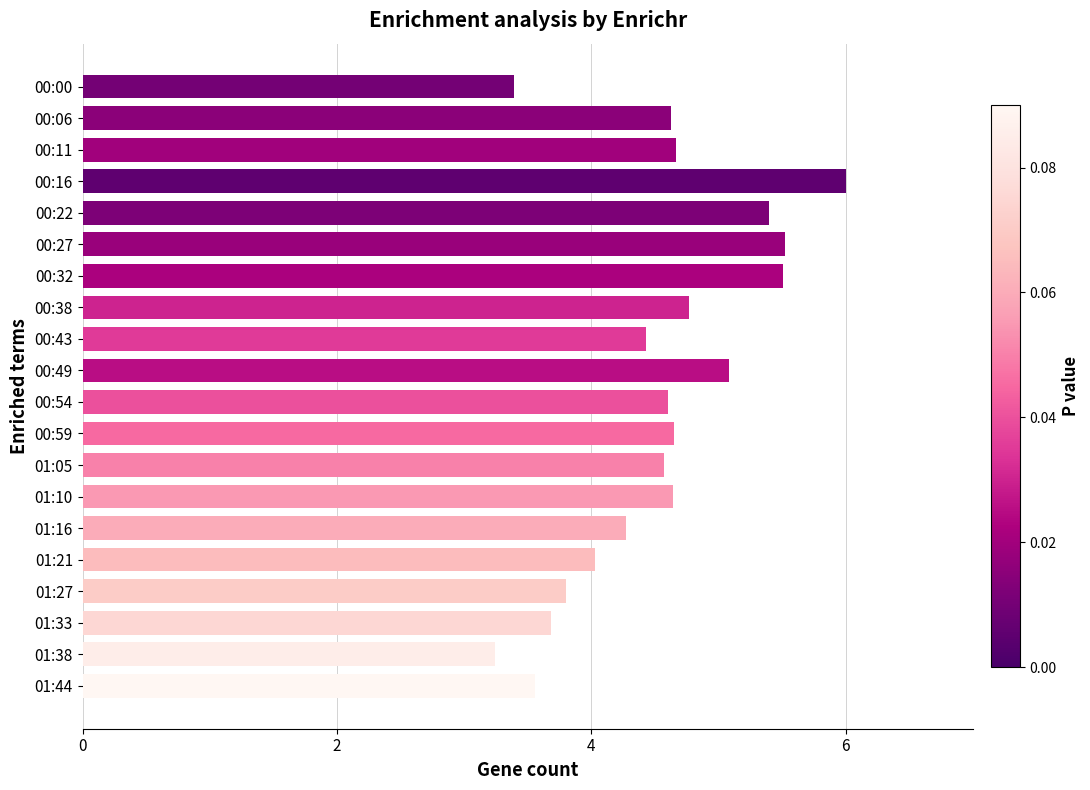

Count the number of values greater than 4.

15